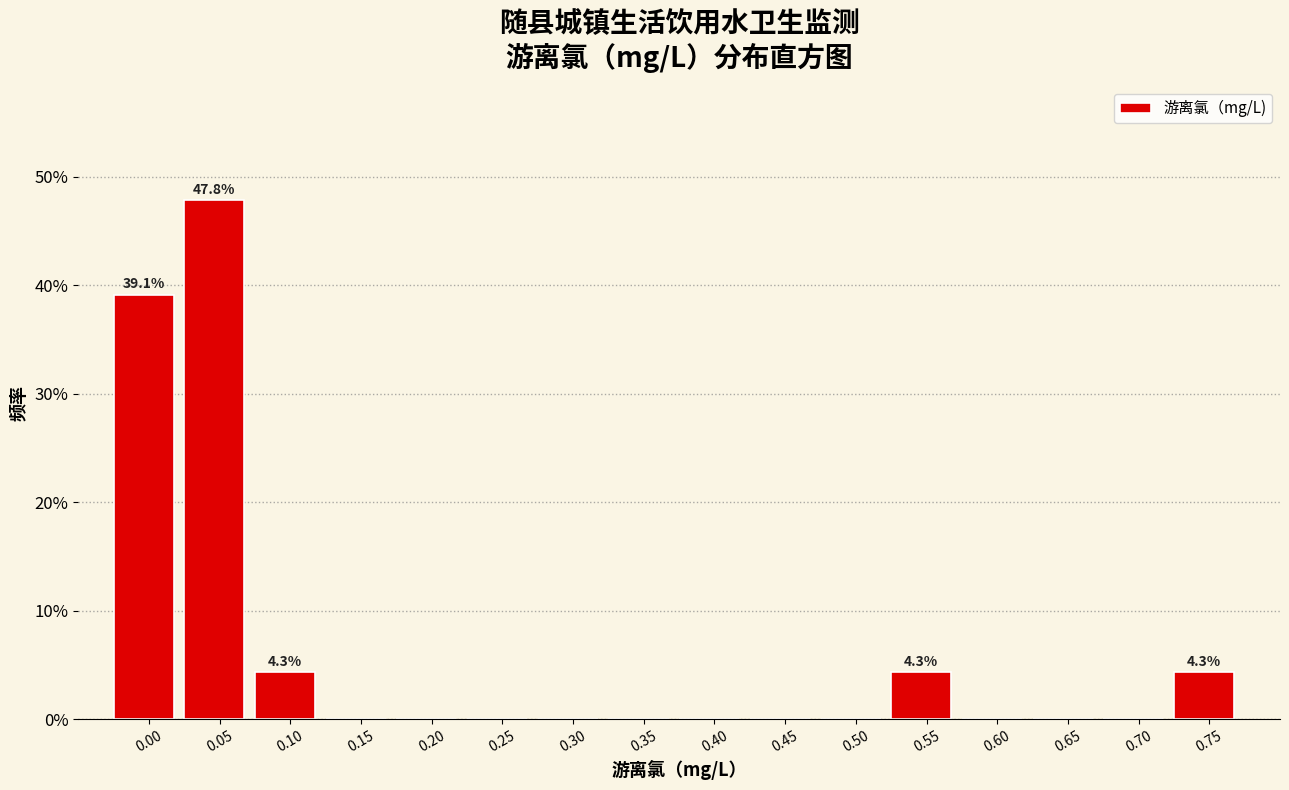

Reading left to right, transcribe all the data shown in this chart.

0.00=39.1	0.05=47.8	0.10=4.3	0.15=0.0	0.20=0.0	0.25=0.0	0.30=0.0	0.35=0.0	0.40=0.0	0.45=0.0	0.50=0.0	0.55=4.3	0.60=0.0	0.65=0.0	0.70=0.0	0.75=4.3